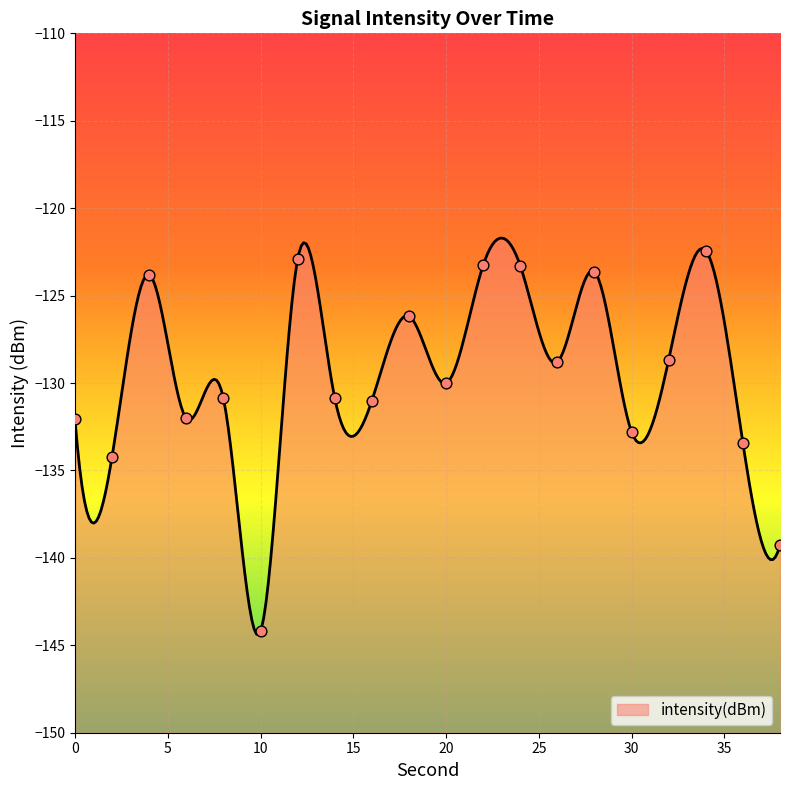

Which has a higher value, 24 or 0?

24